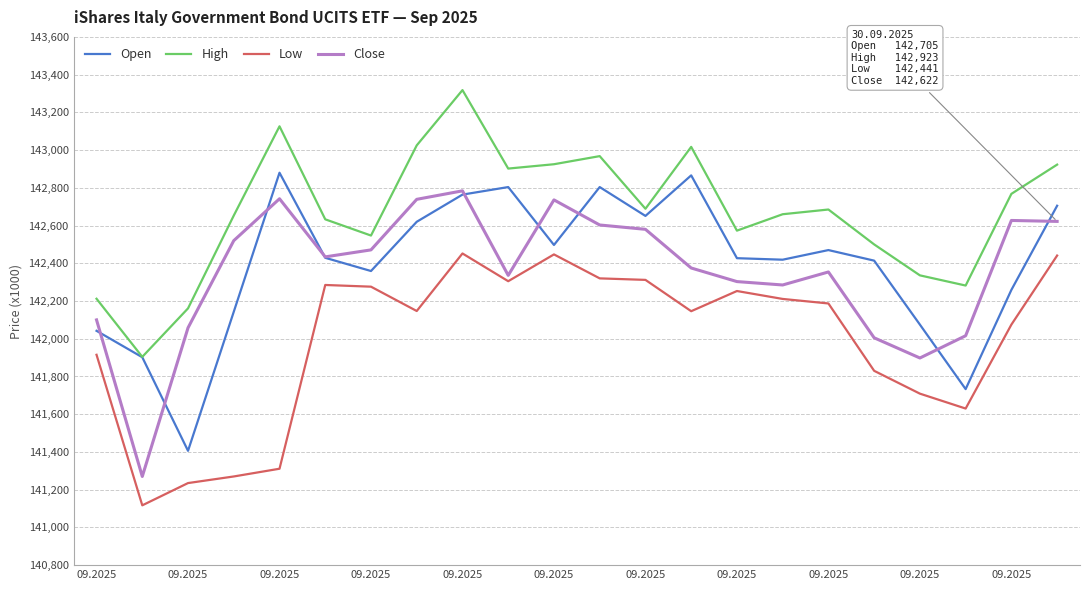

What is the lowest value of the Open series?

141406